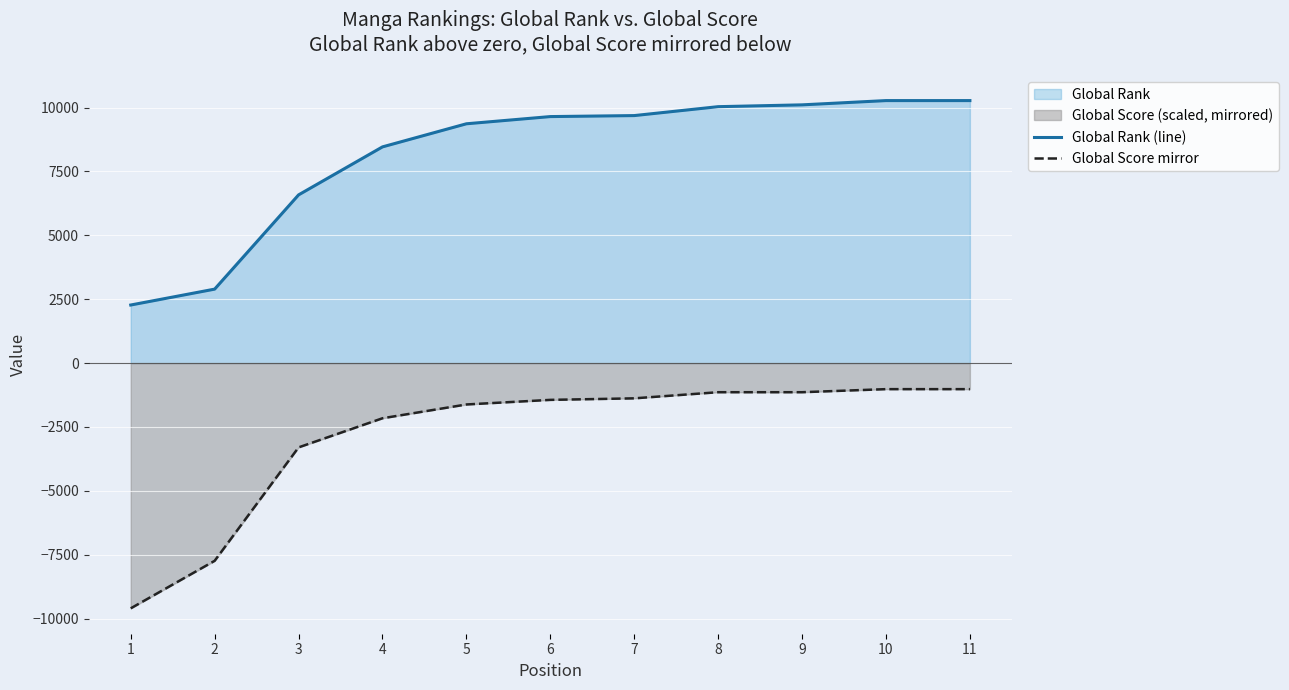

Which series has the widest spread of values?

Global Score mirror